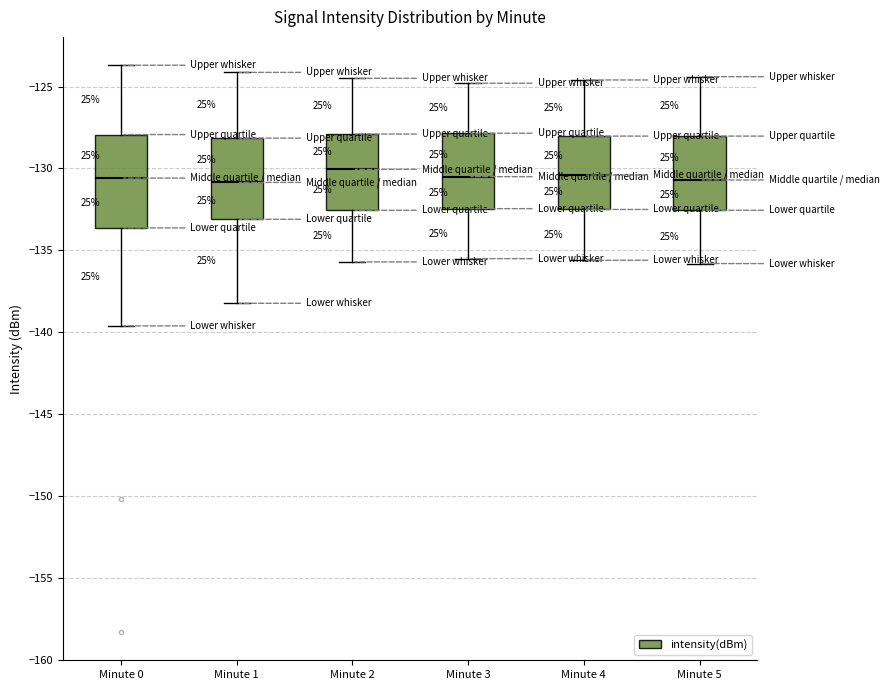

Where is the lower edge of the box for Minute 2 on the y-axis? The values are not printed on the chart, so give them approximately, as read against the axis.

-132.5